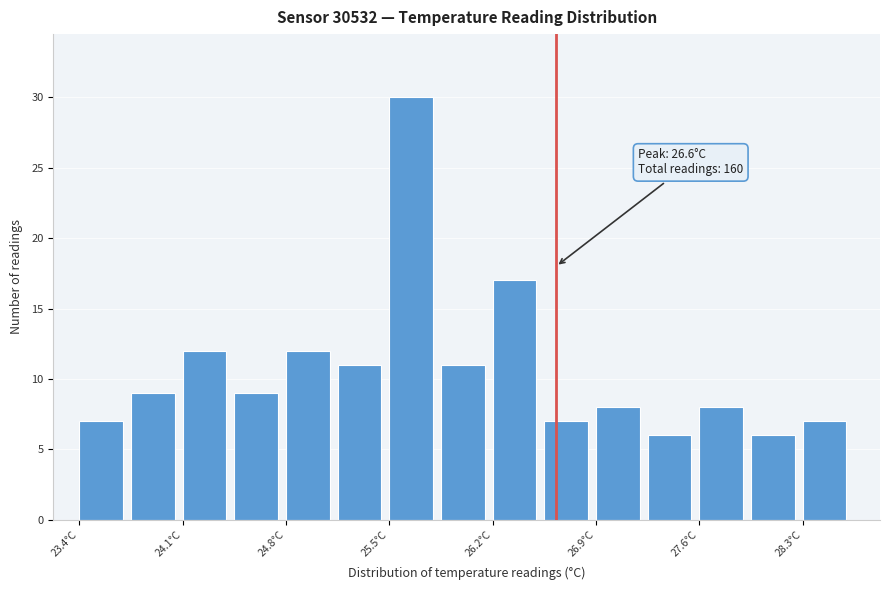

Around what value on the x-axis is the tallest bar? Give the approximate position of its centre, as read against the axis.

25.6